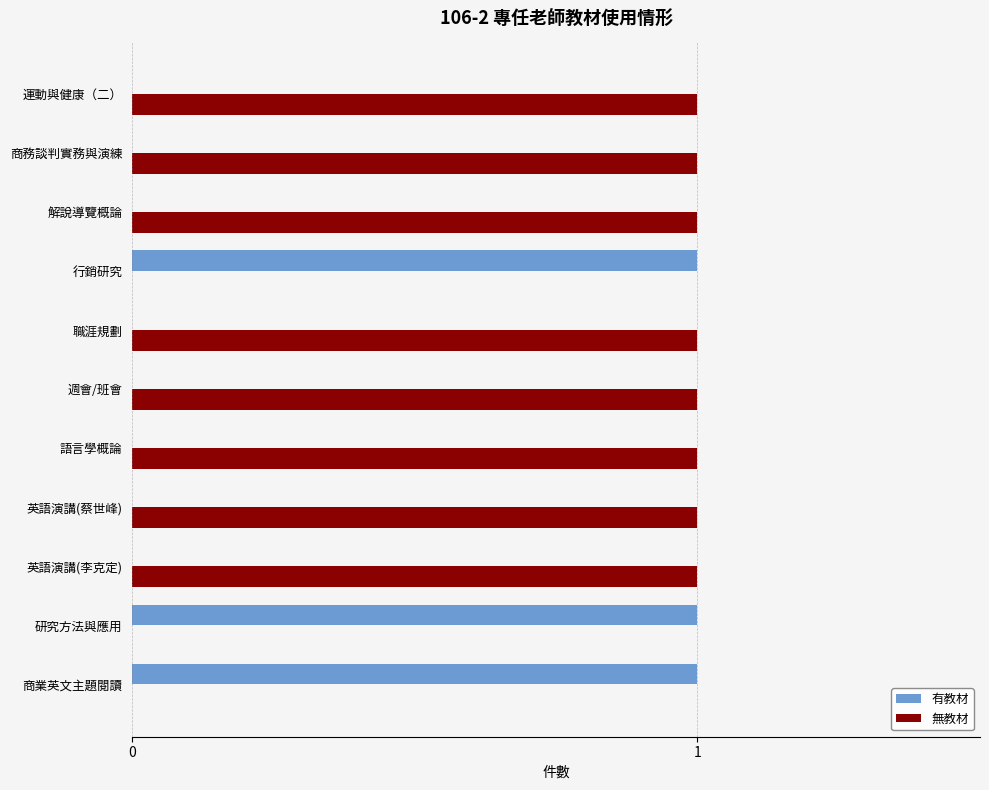

Which series has the largest total across all categories?

無教材